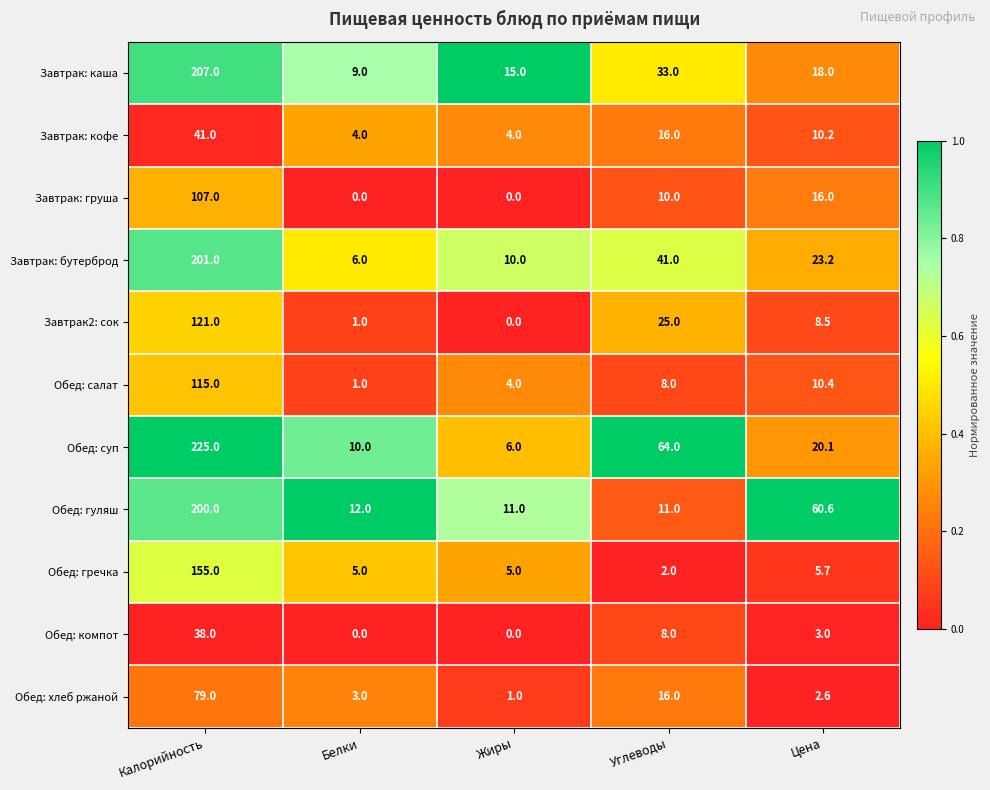

What is the sum of all Обед: гуляш values?

294.6